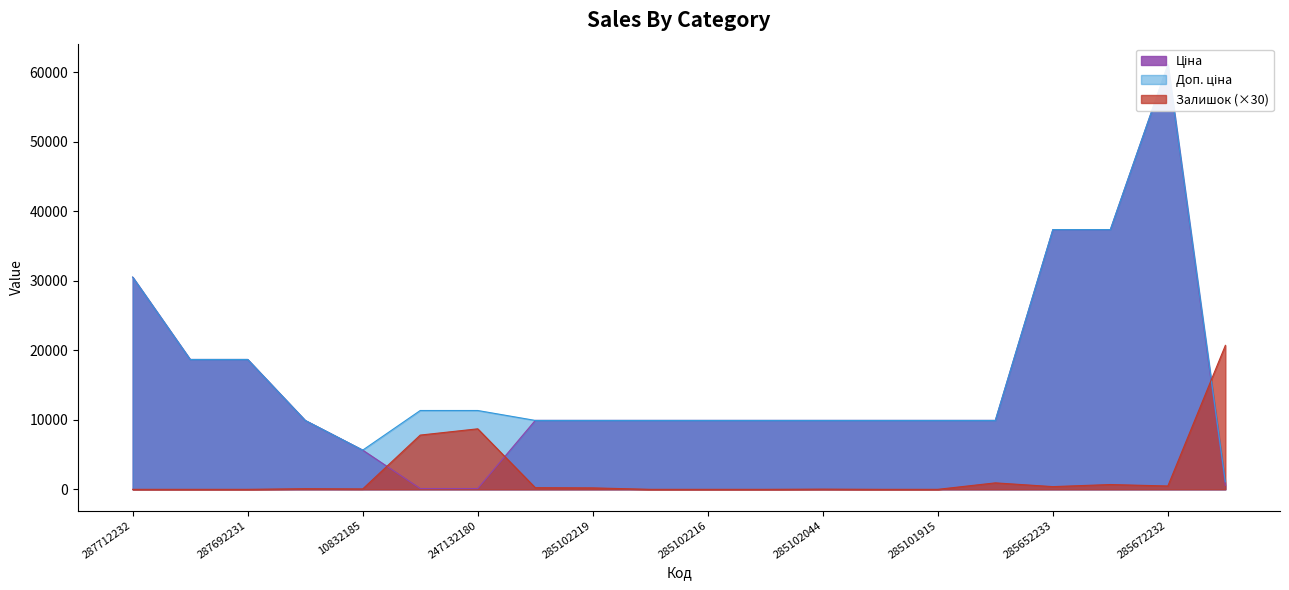

Is it true that Залишок equals 60.0 at 10832185?

True